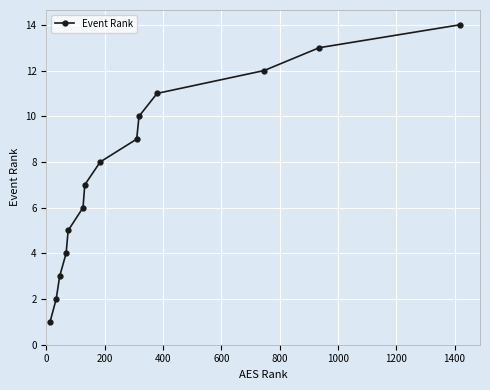

True or false: the data has more than 1 interior local peaks.

False